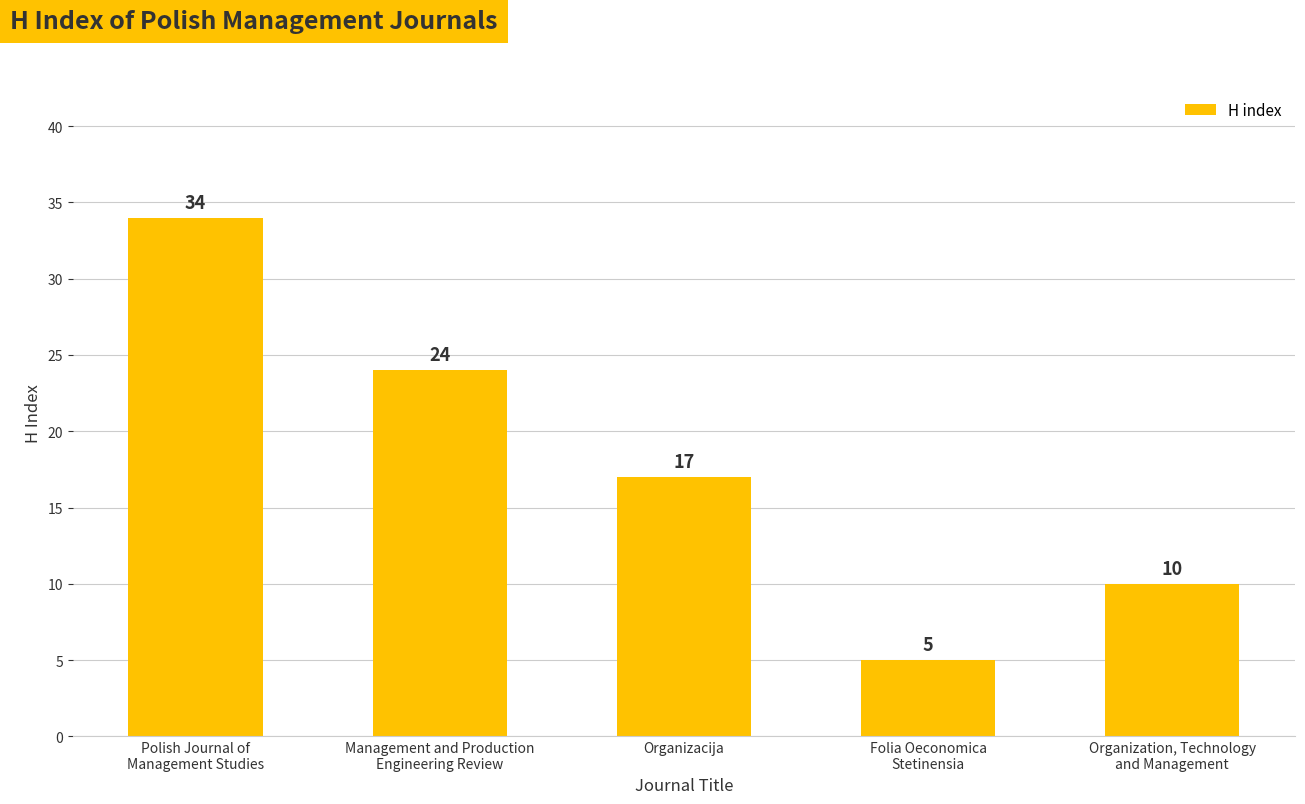

What is the difference between the maximum and minimum values?

29